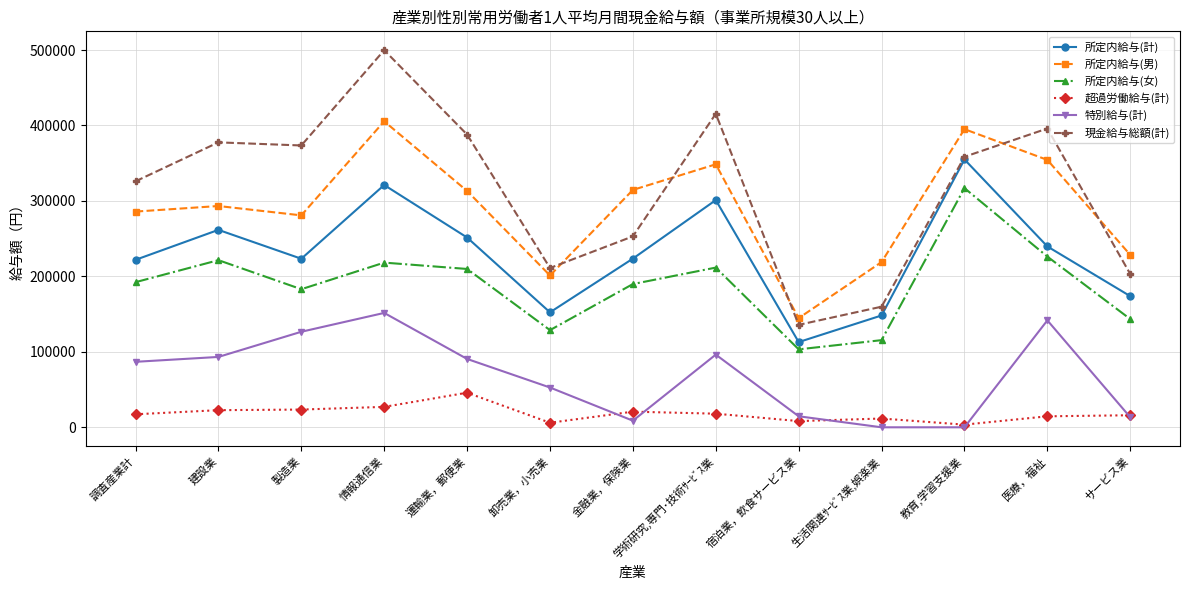

What is the label of the 11th point from the right?

製造業